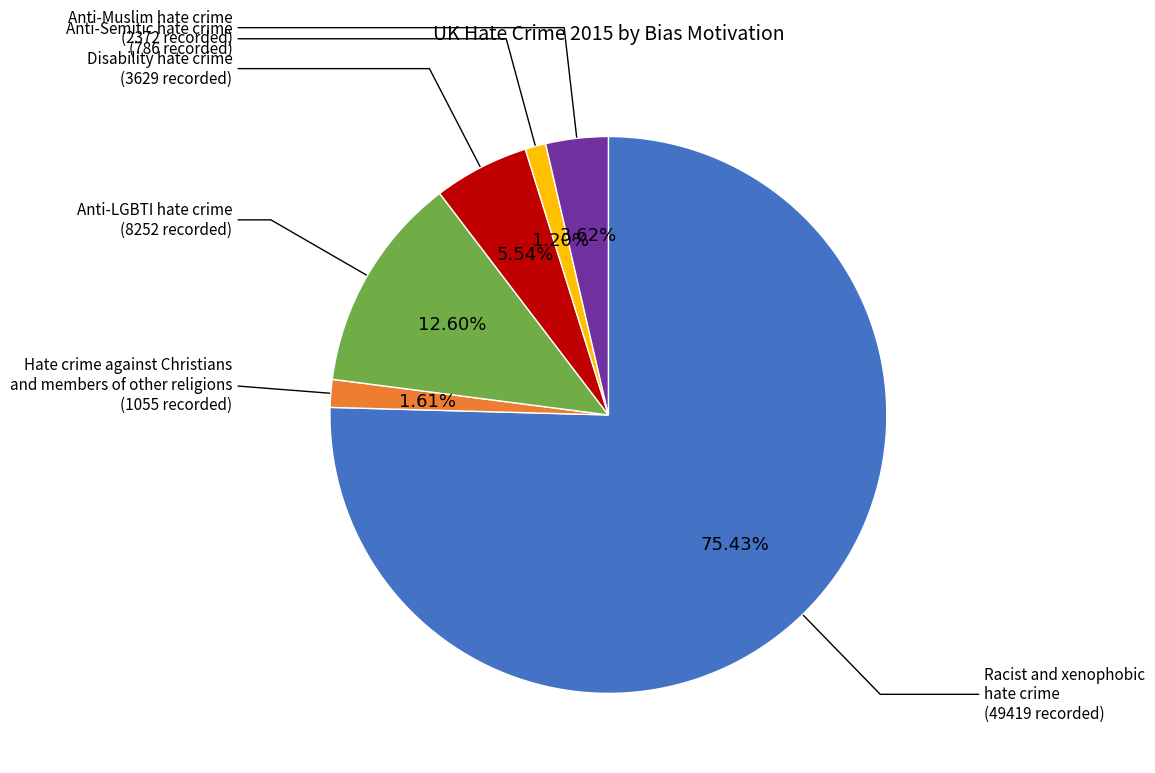

Is there any slice that represents more than half of the pie?

Yes